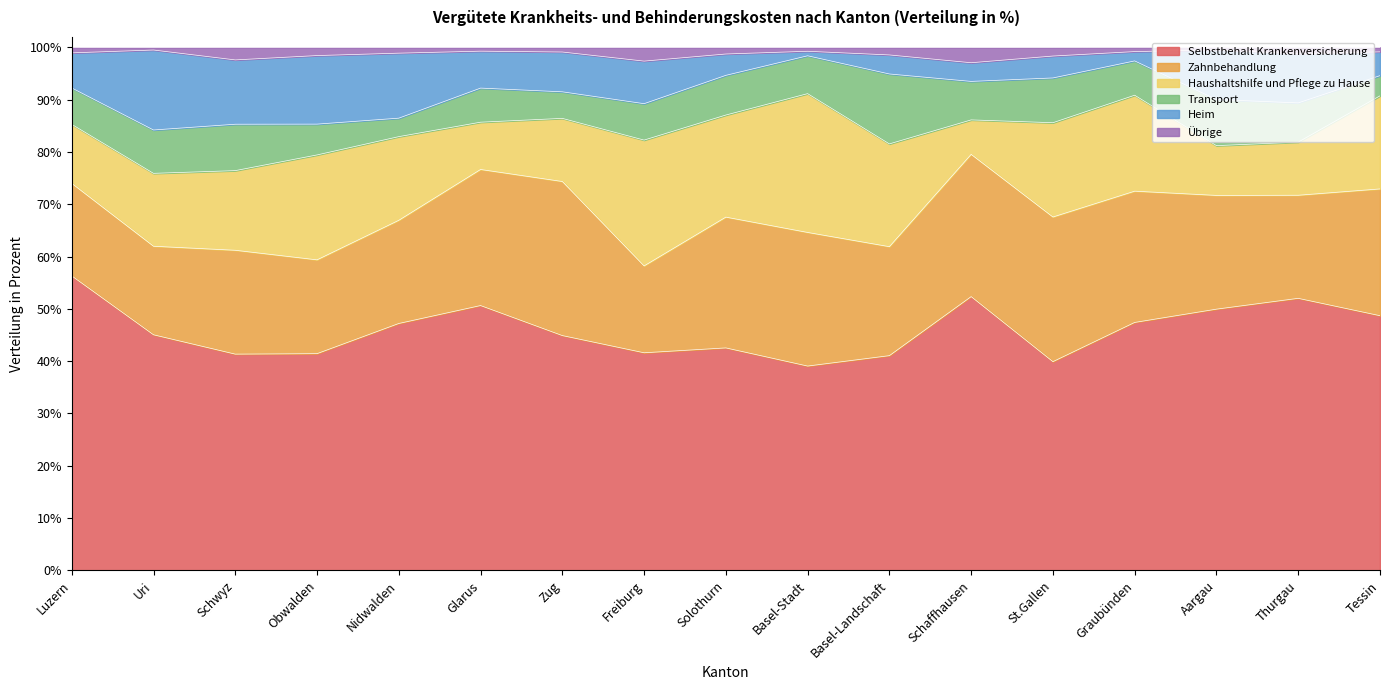

What is the label of the 9th point from the right?

Solothurn